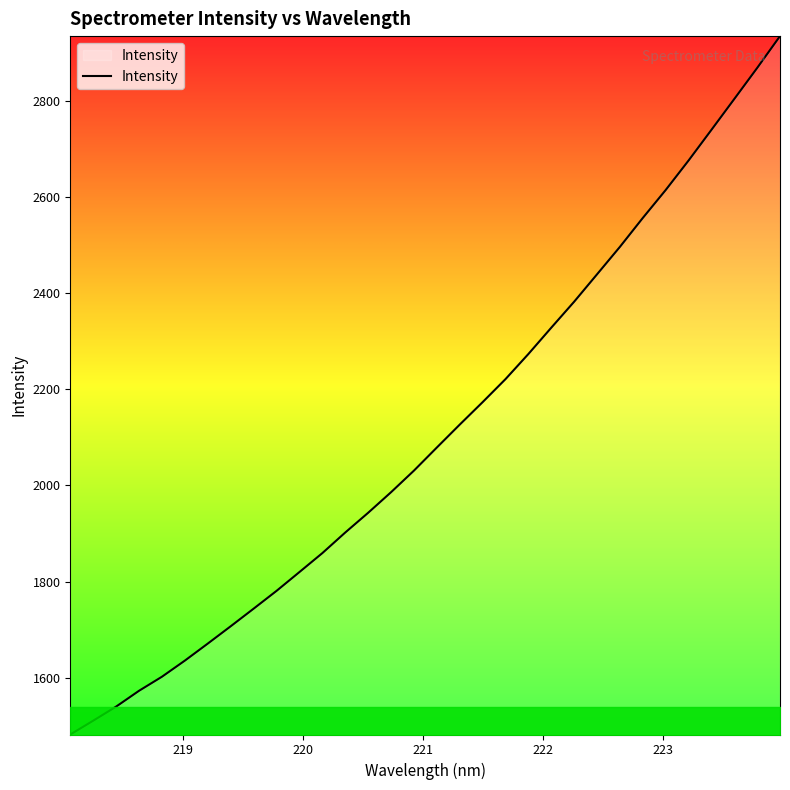

What is the minimum value shown in the chart?

1482.3